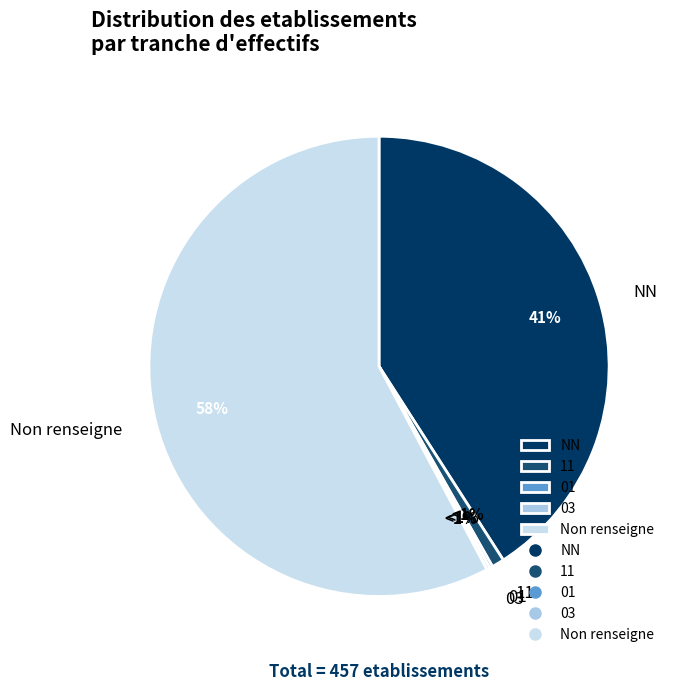

What is the total percentage of NN and ?

98.7%